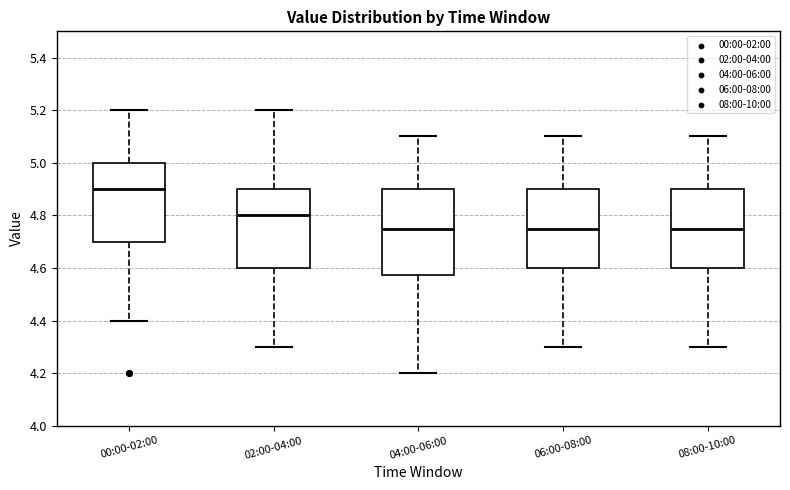

Reading left to right, transcribe this box plot: for each box, give where its median line is, the range the box spans, and where its two whiskers end, as read against the y-axis. The values are not printed on the chart, so give them approximately, as read against the axis.

00:00-02:00: median 4.90, box 4.70 to 5.00, whiskers 4.40 to 5.20
02:00-04:00: median 4.80, box 4.60 to 4.90, whiskers 4.30 to 5.20
04:00-06:00: median 4.76, box 4.58 to 4.90, whiskers 4.20 to 5.10
06:00-08:00: median 4.76, box 4.60 to 4.90, whiskers 4.30 to 5.10
08:00-10:00: median 4.76, box 4.60 to 4.90, whiskers 4.30 to 5.10